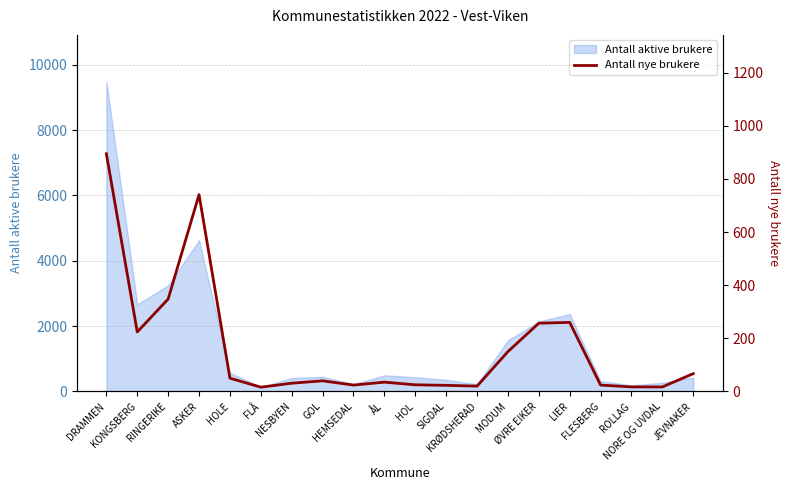

What is the maximum value for Antall aktive brukere?

9489